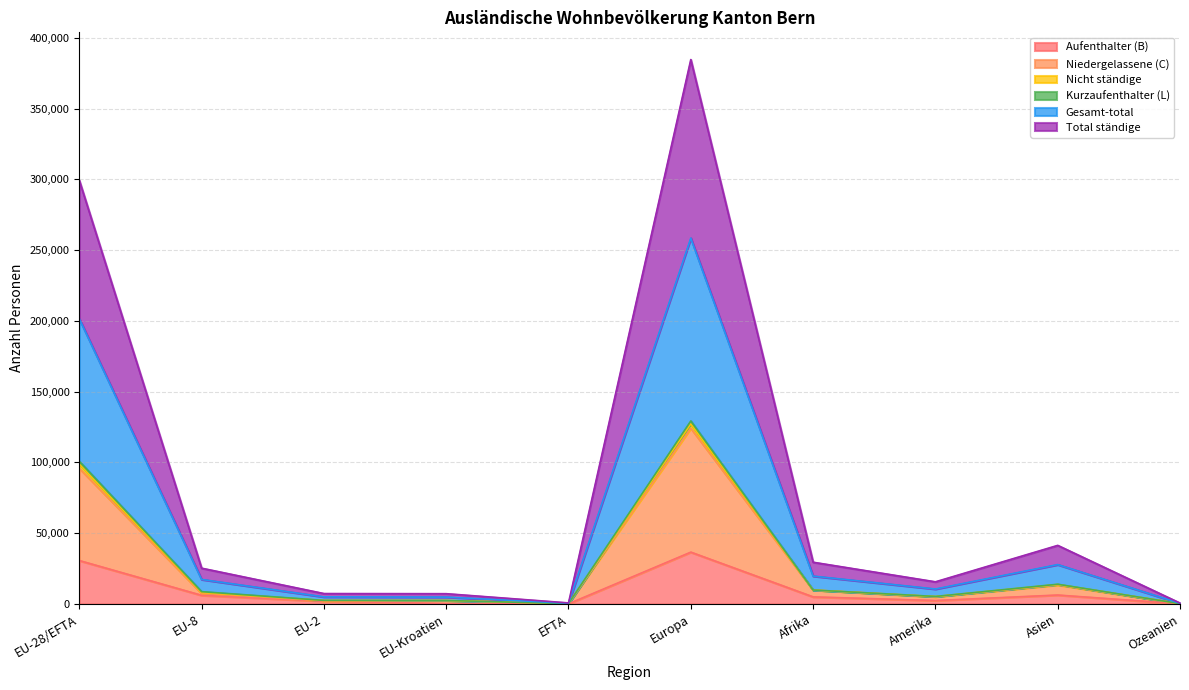

What is the maximum value for Aufenthalter (B)?

36575